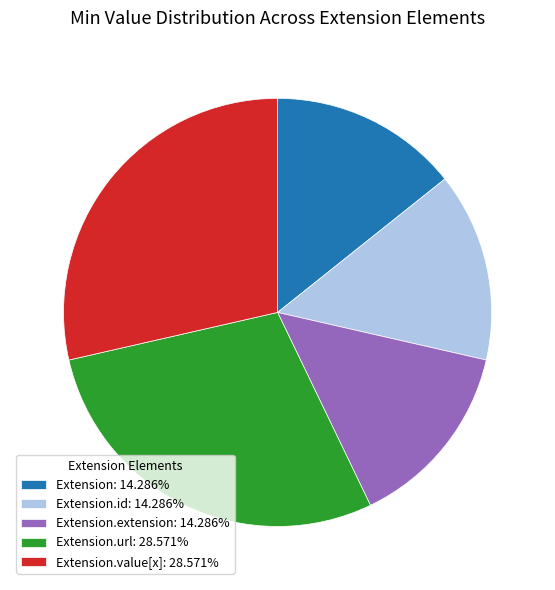

Is the sum of Extension: 14.286% and Extension.url: 28.571% greater than half?

No